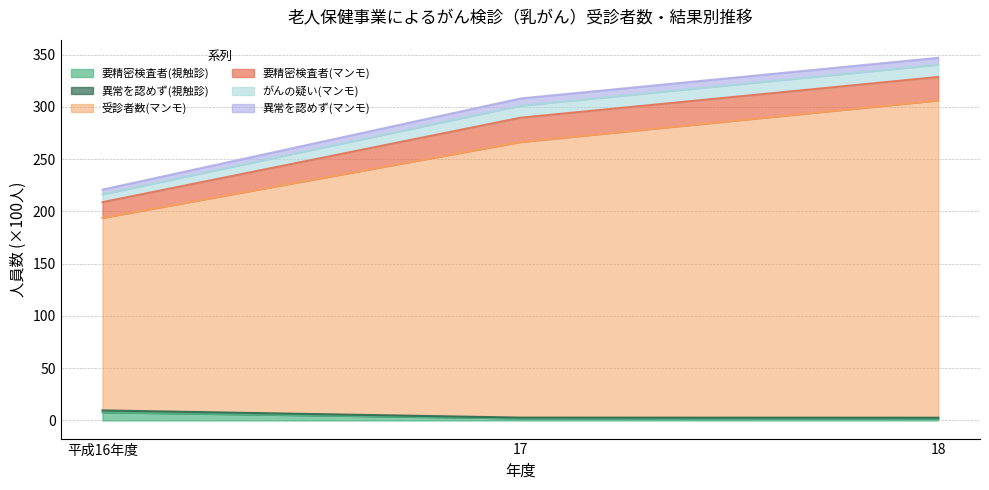

Rank the categories by 受診者数(マンモ) value from highest to lowest.

18, 17, 平成16年度